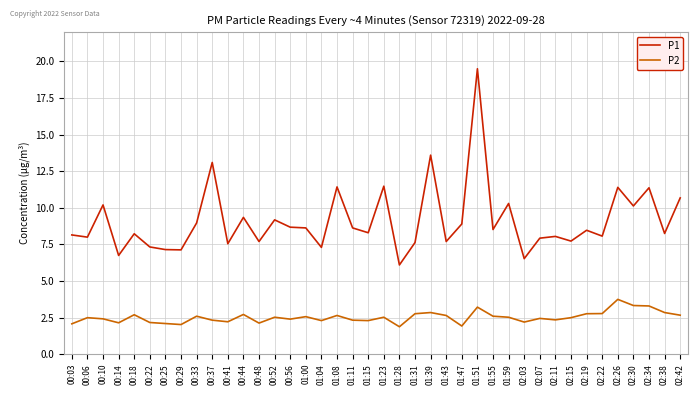

How many interior local valleys does the P1 series have?

15